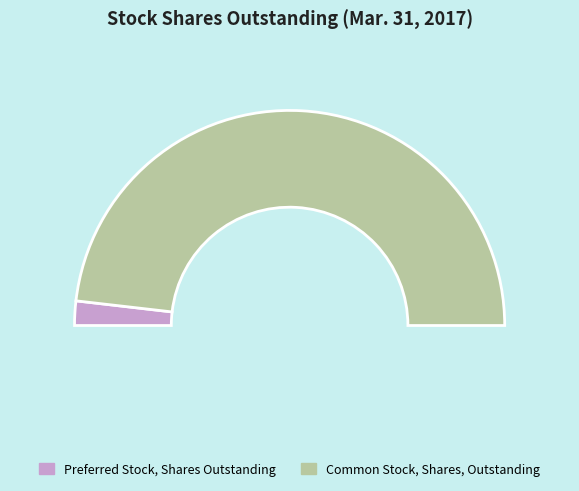

What is the total percentage of Common Stock, Shares, Outstanding and Preferred Stock, Shares Outstanding?

100.0%